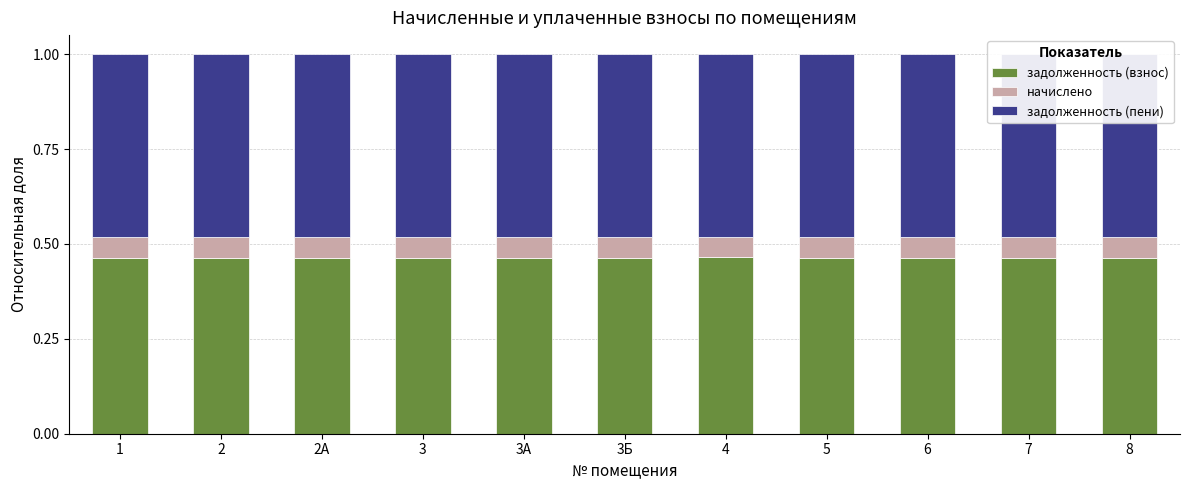

What is the total value across all series at 3А?

1.0